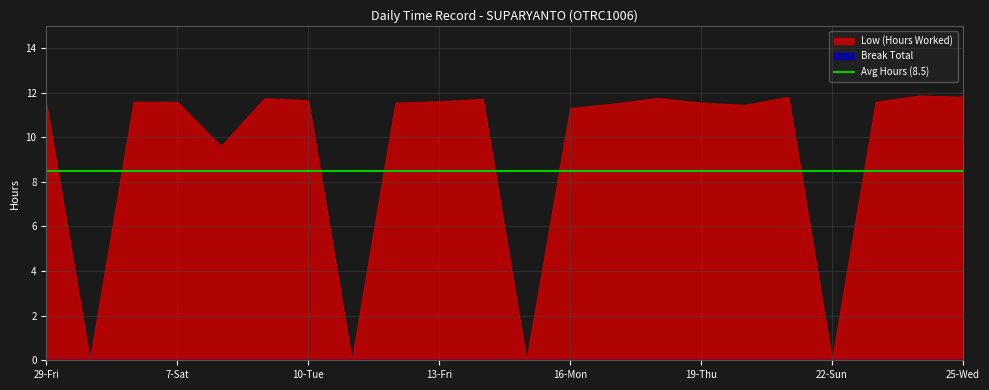

True or false: Low (Hours Worked) has a value of 11.6 at 19-Thu.

True